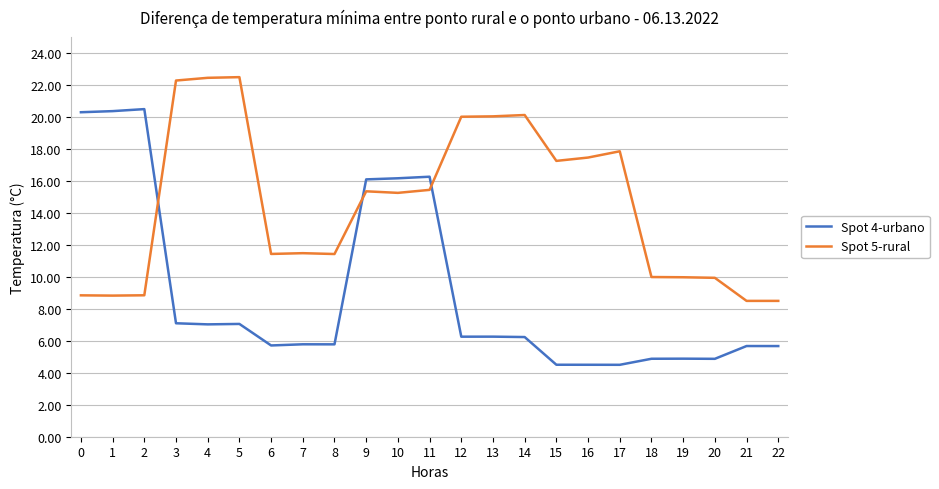

The Spot 4-urbano series shows 5.8 at 7. True or false?

True